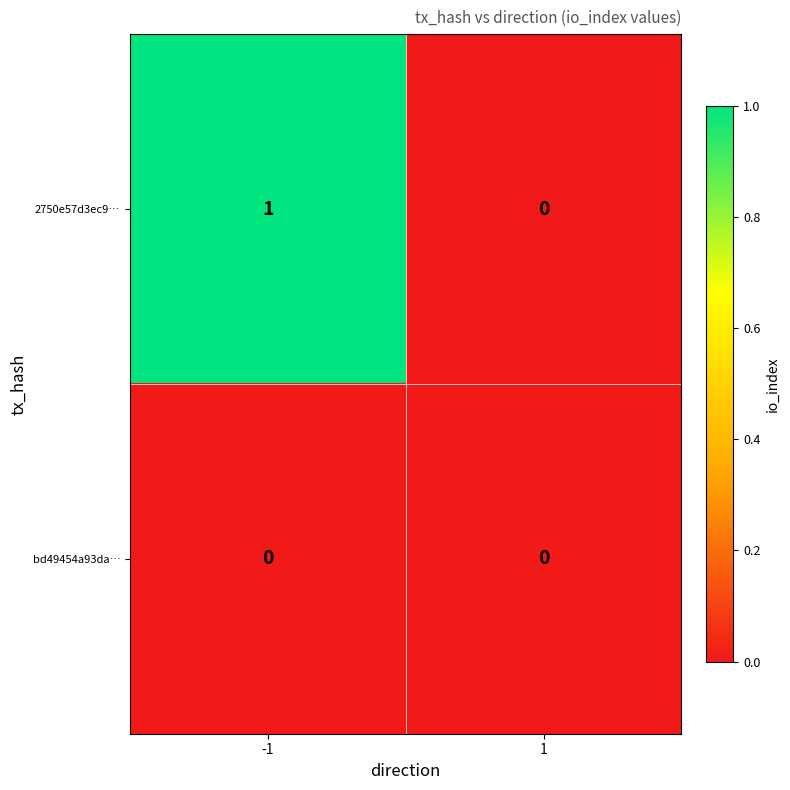

Reading left to right, list all the values displayed in this chart.

2750e57d3ec9…: -1=1	1=0
bd49454a93da…: -1=0	1=0